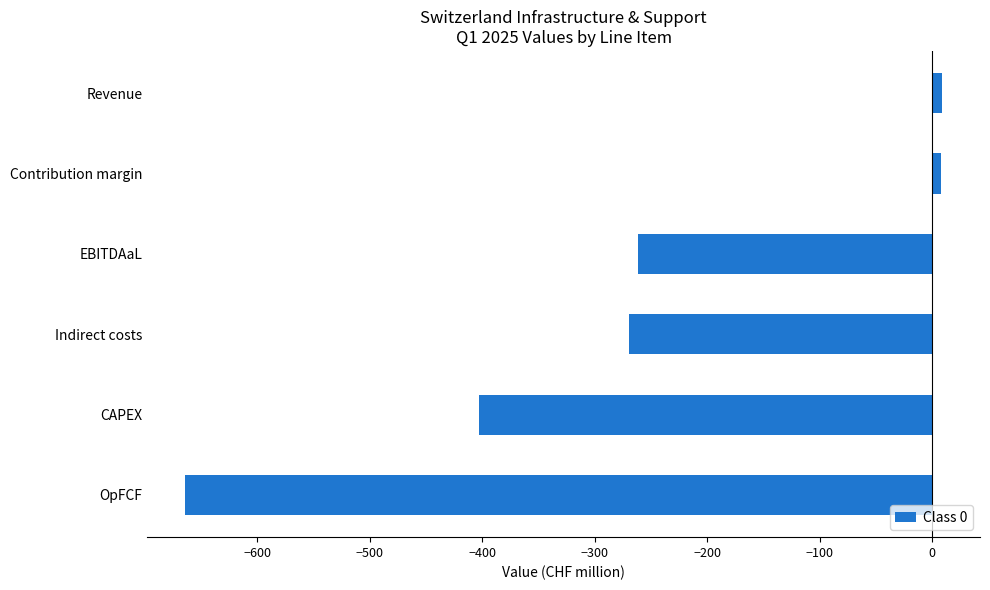

Where is the data nearest to the value -327?

Indirect costs